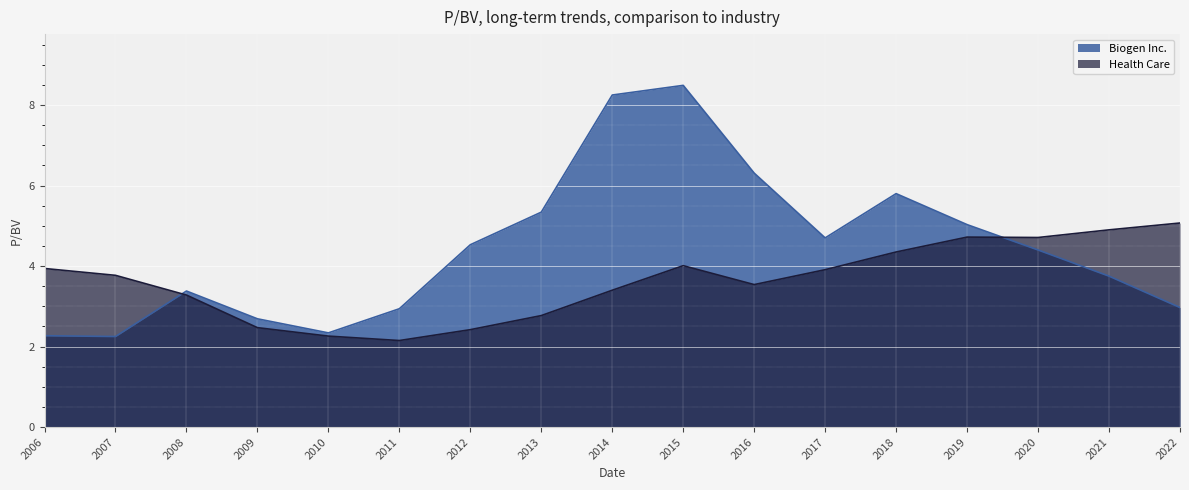

True or false: Health Care and Biogen Inc. cross at least once.

True